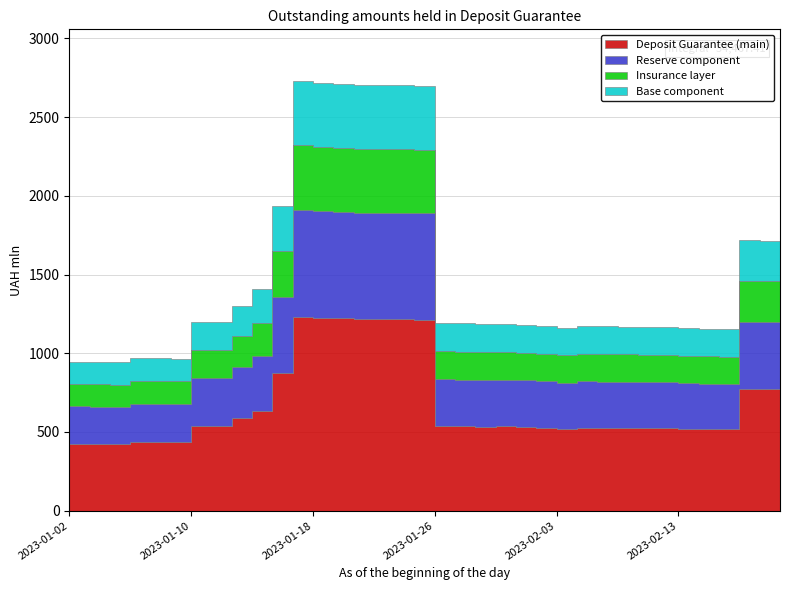

What is the ratio of the value at 2023-01-03 to the value at 2023-02-09?

0.8